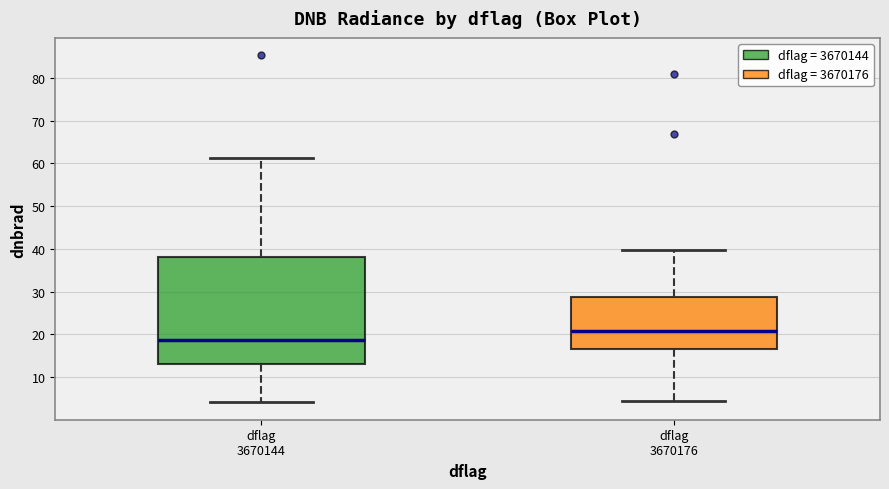

Comparing the boxes themselves (not the whiskers), which one is the tallest?

dflag 3670144